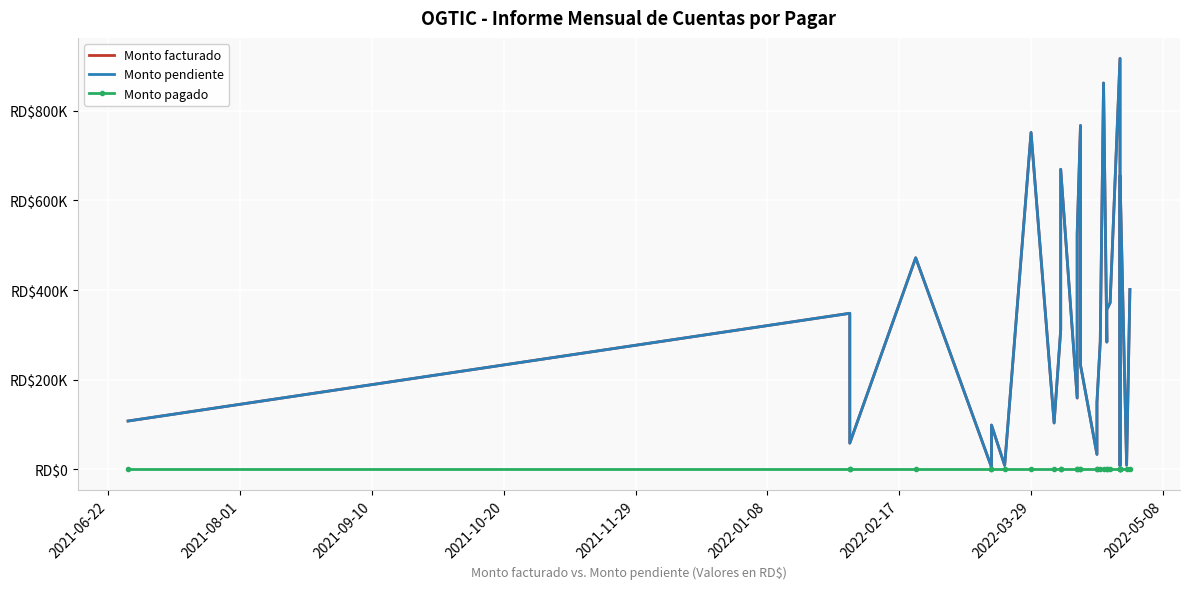

How many interior local valleys does the Monto facturado series have?

9